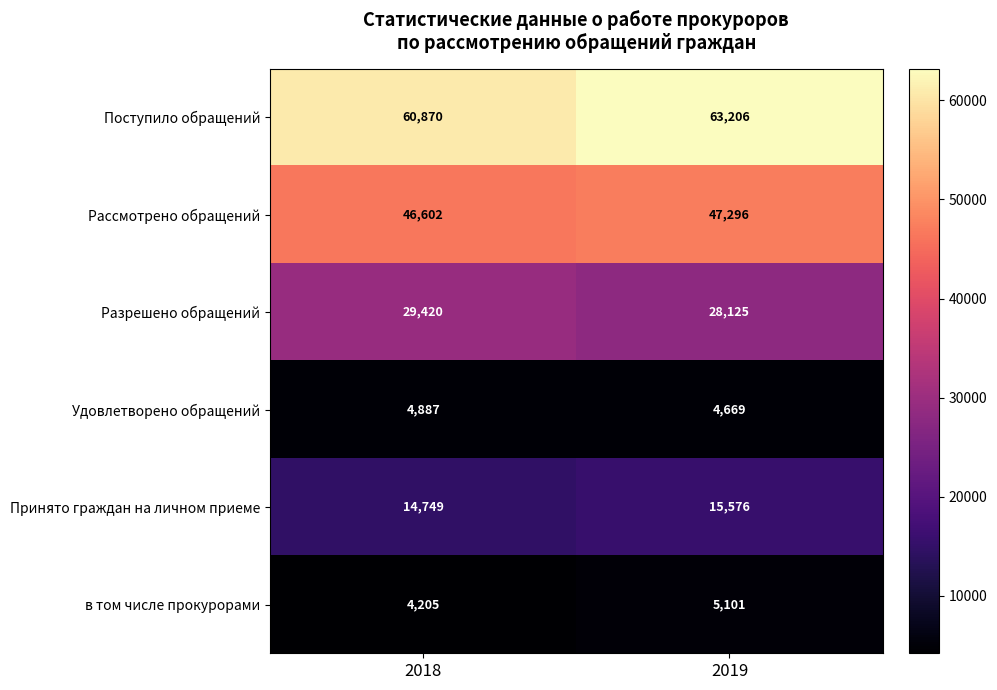

Where is Разрешено обращений nearest to the value 28772?

2019